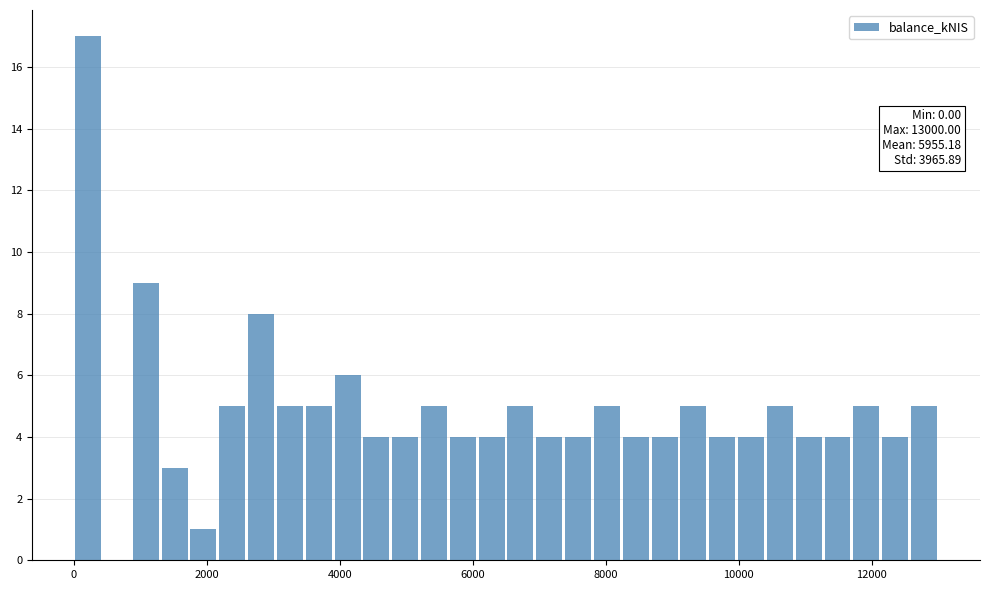

Around what value on the x-axis is the tallest bar? Give the approximate position of its centre, as read against the axis.

200